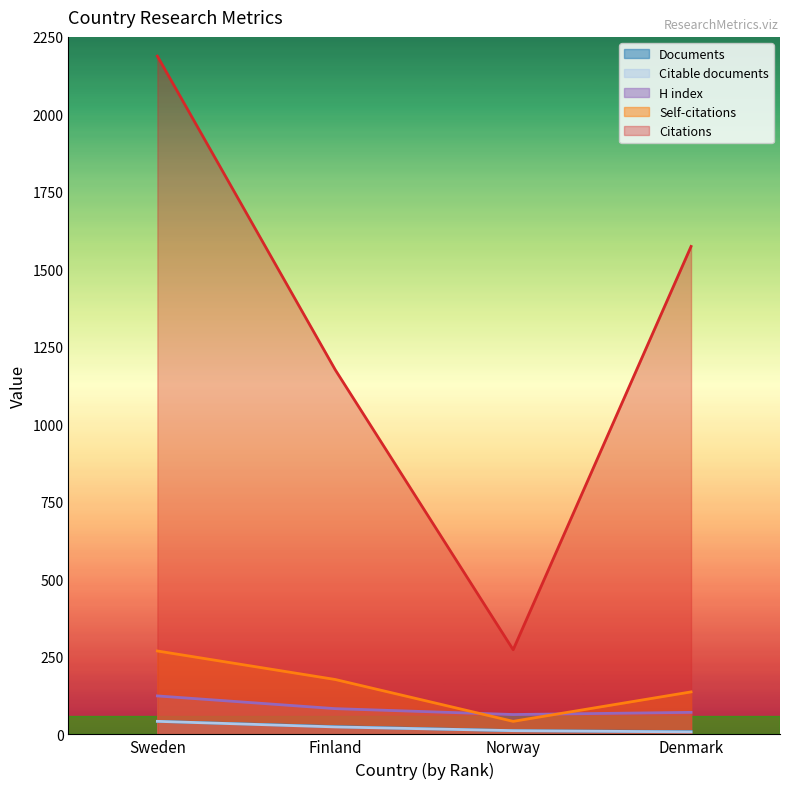

Is it true that H index equals 77 at Sweden?

False